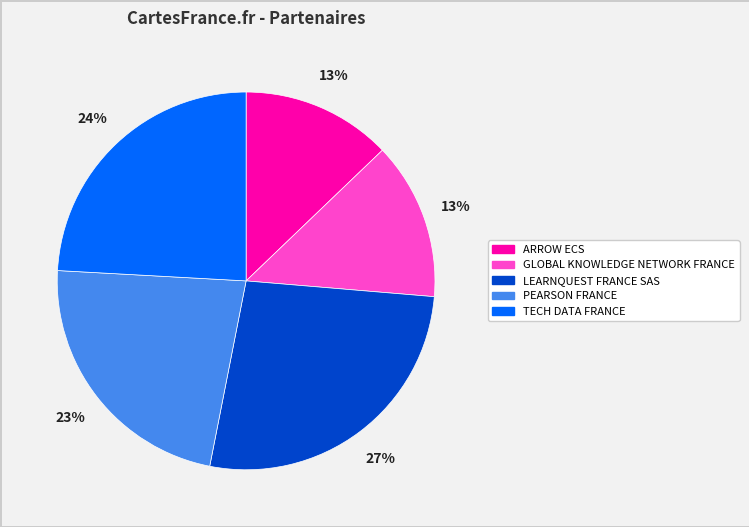

Which has a higher value, PEARSON FRANCE or LEARNQUEST FRANCE SAS?

LEARNQUEST FRANCE SAS